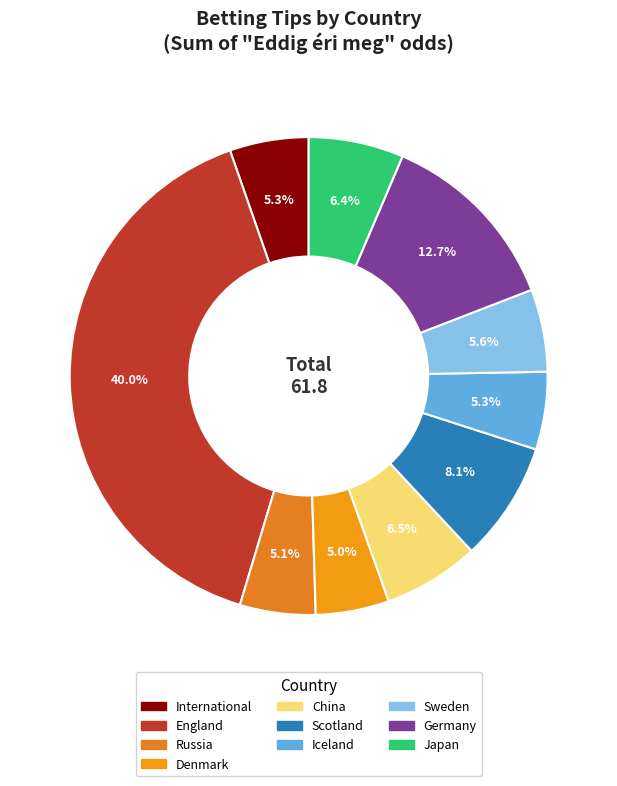

Count the number of slices in the pie.

10